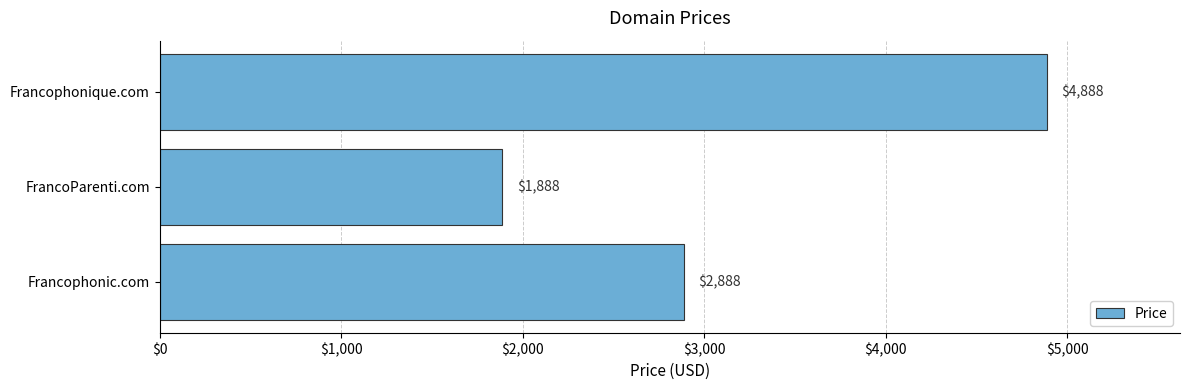

The chart shows a value of 3308 at Francophonique.com. True or false?

False